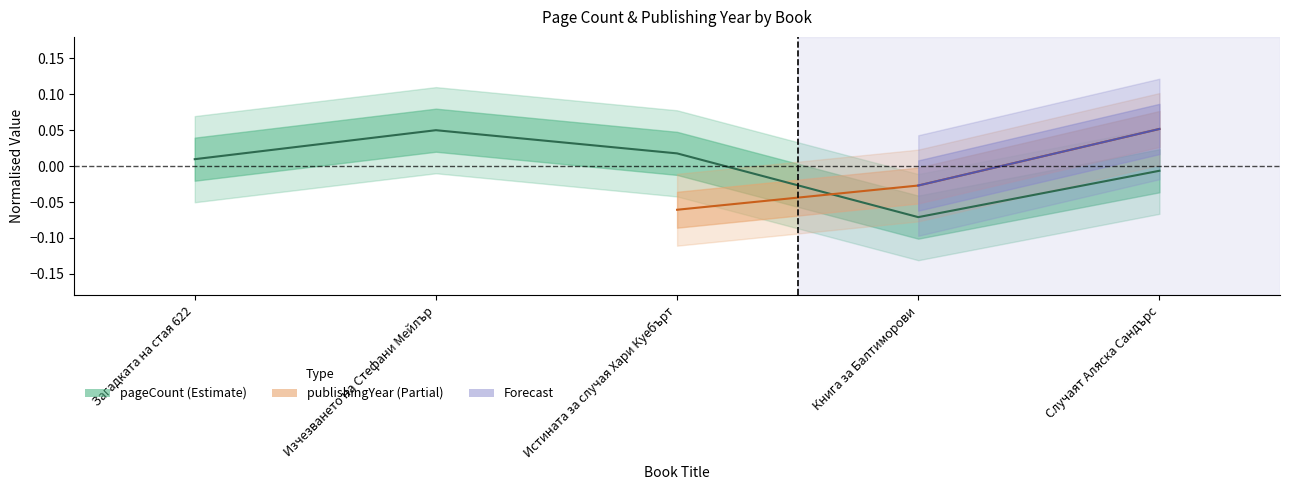

How many values exceed 0?

3